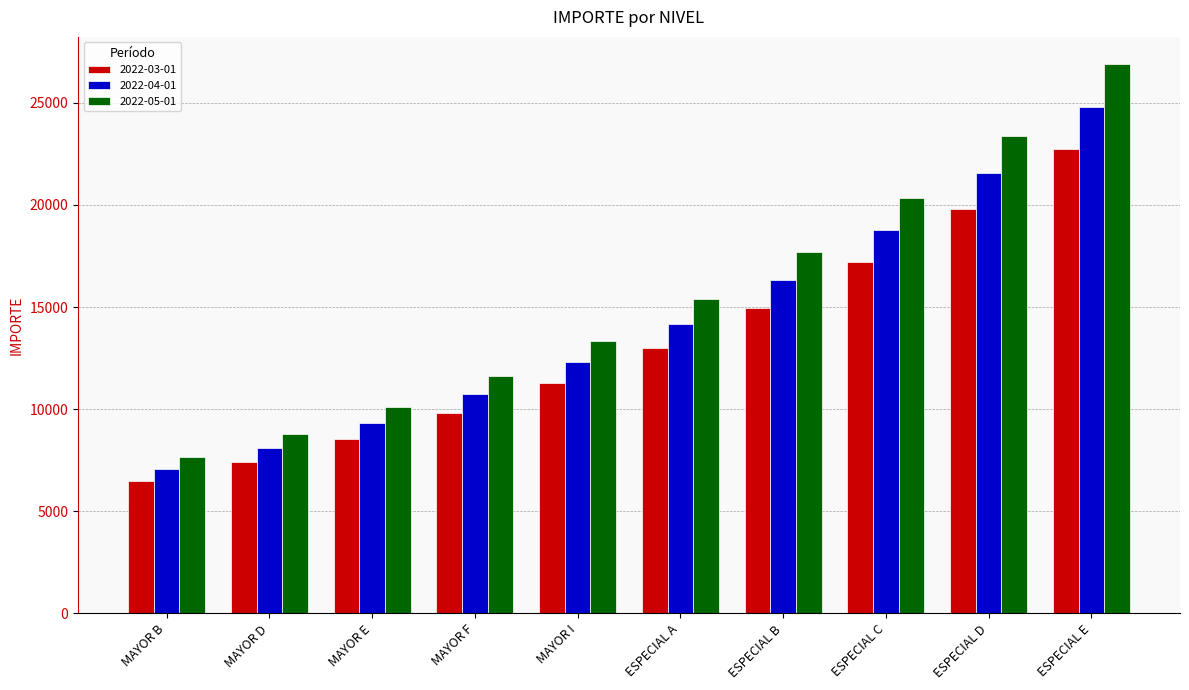

What is the sum of all 2022-04-01 values?

143208.4